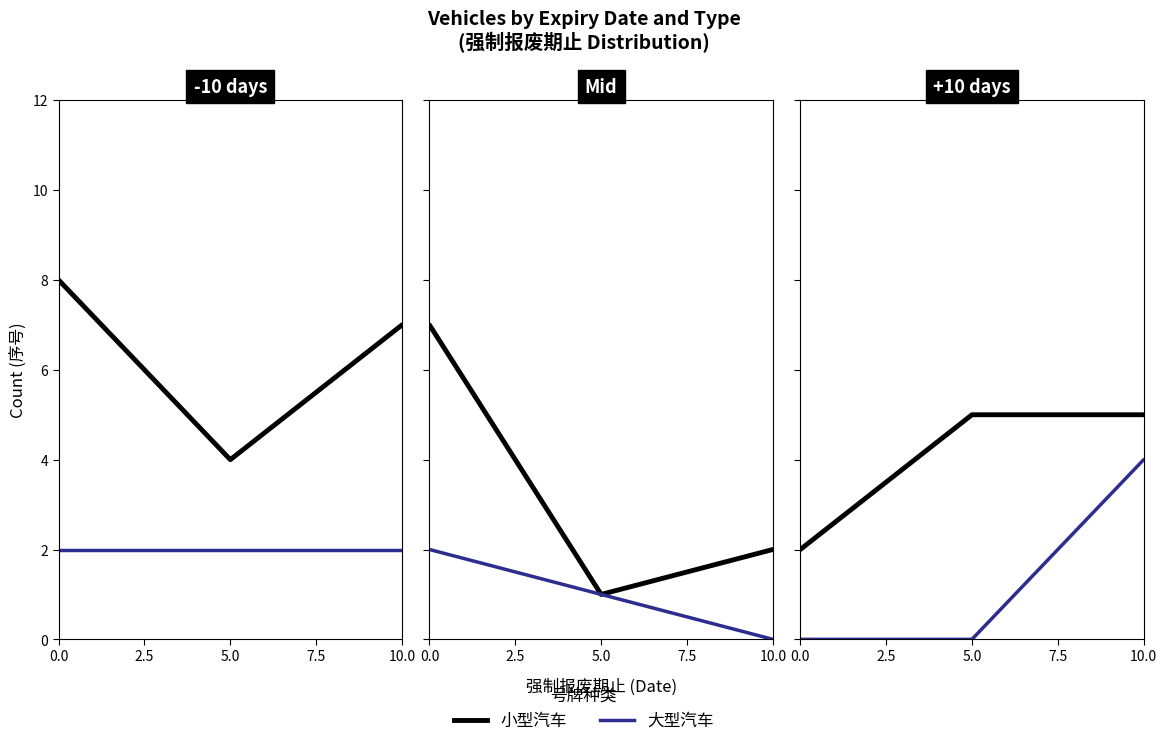

True or false: 大型汽车 has more than 0 interior local peaks.

False